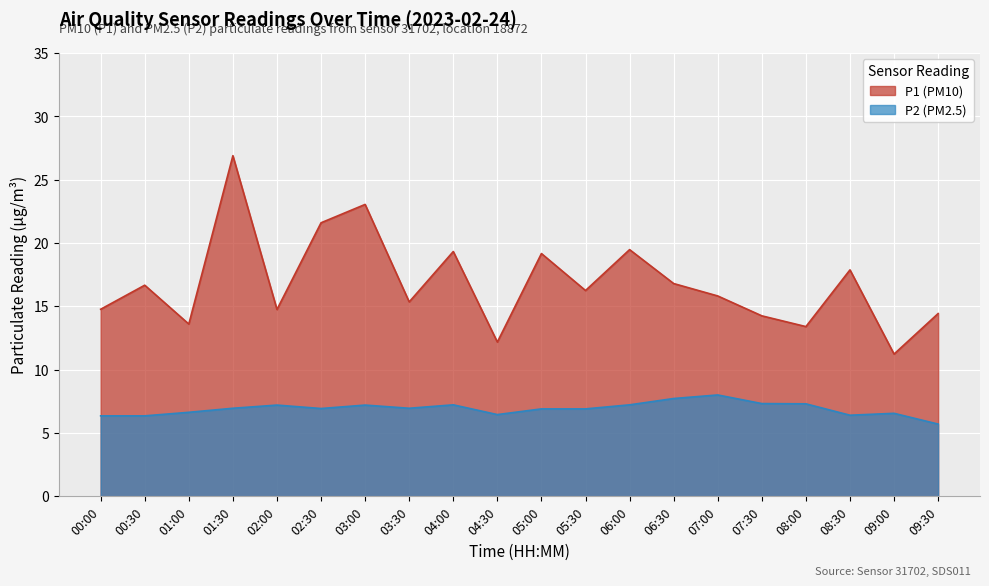

True or false: P1 and P2 cross at least once.

False